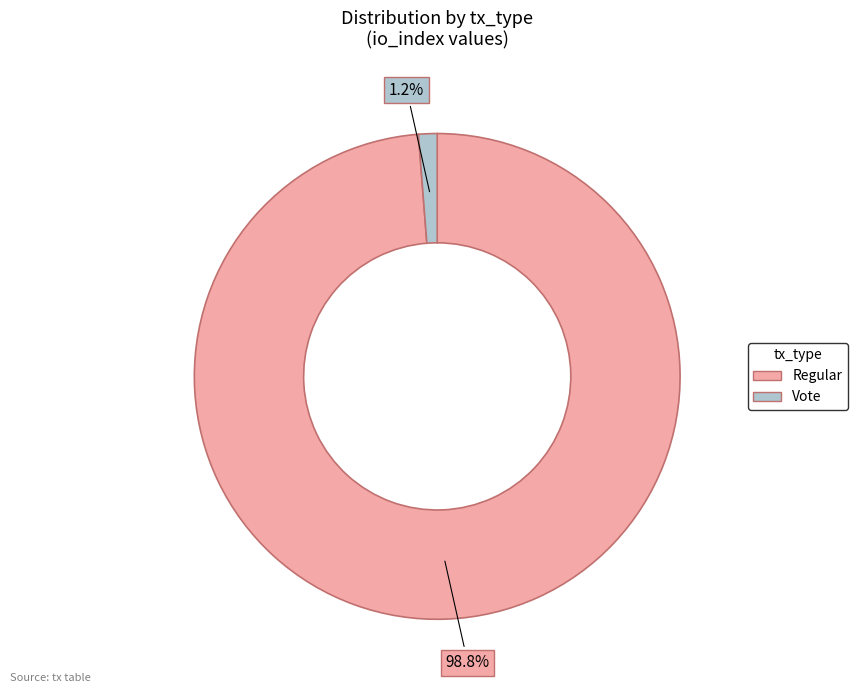

To the nearest percent, what is the difference between the Vote and Regular slice percentages?

98%